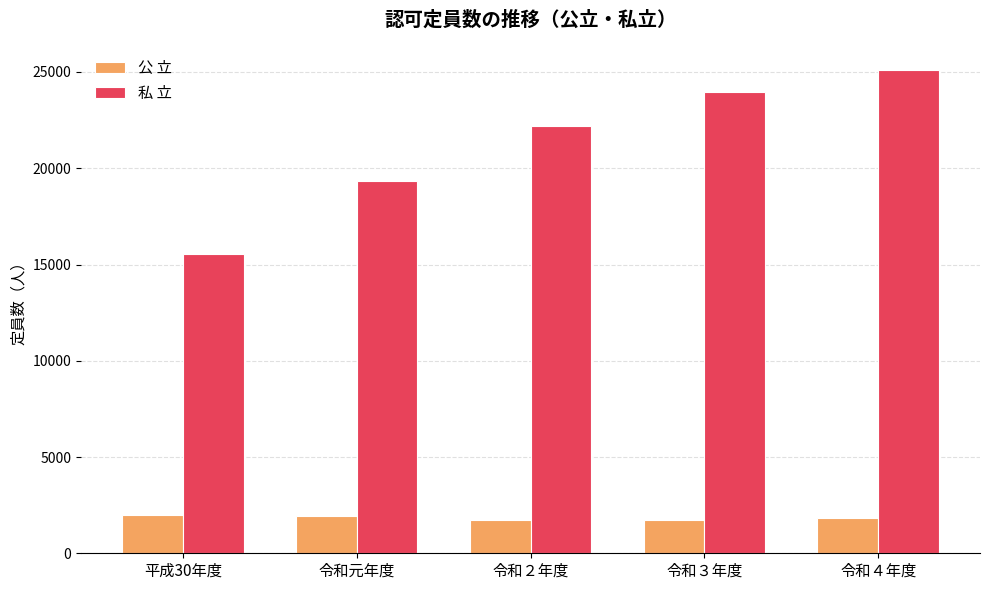

True or false: 公 立 has a value of 1012 at 令和４年度.

False